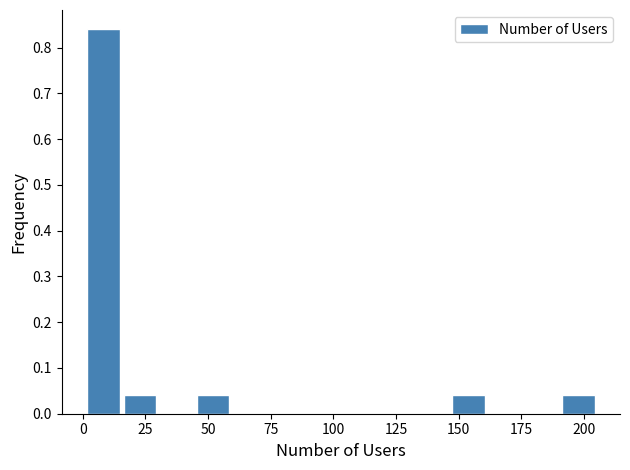

Around what value on the x-axis is the tallest bar? Give the approximate position of its centre, as read against the axis.

10